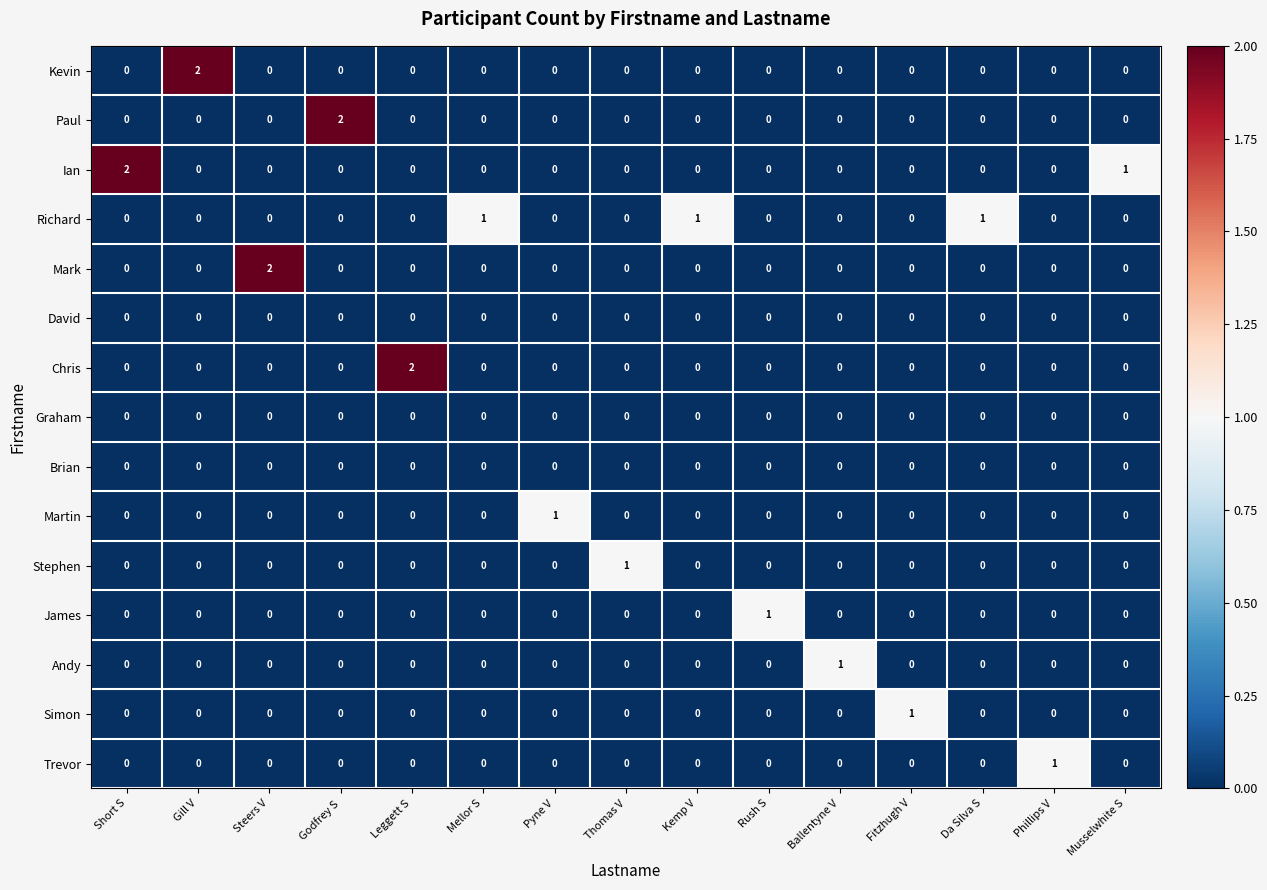

Count the Mark values in the range 0 to 1.

14